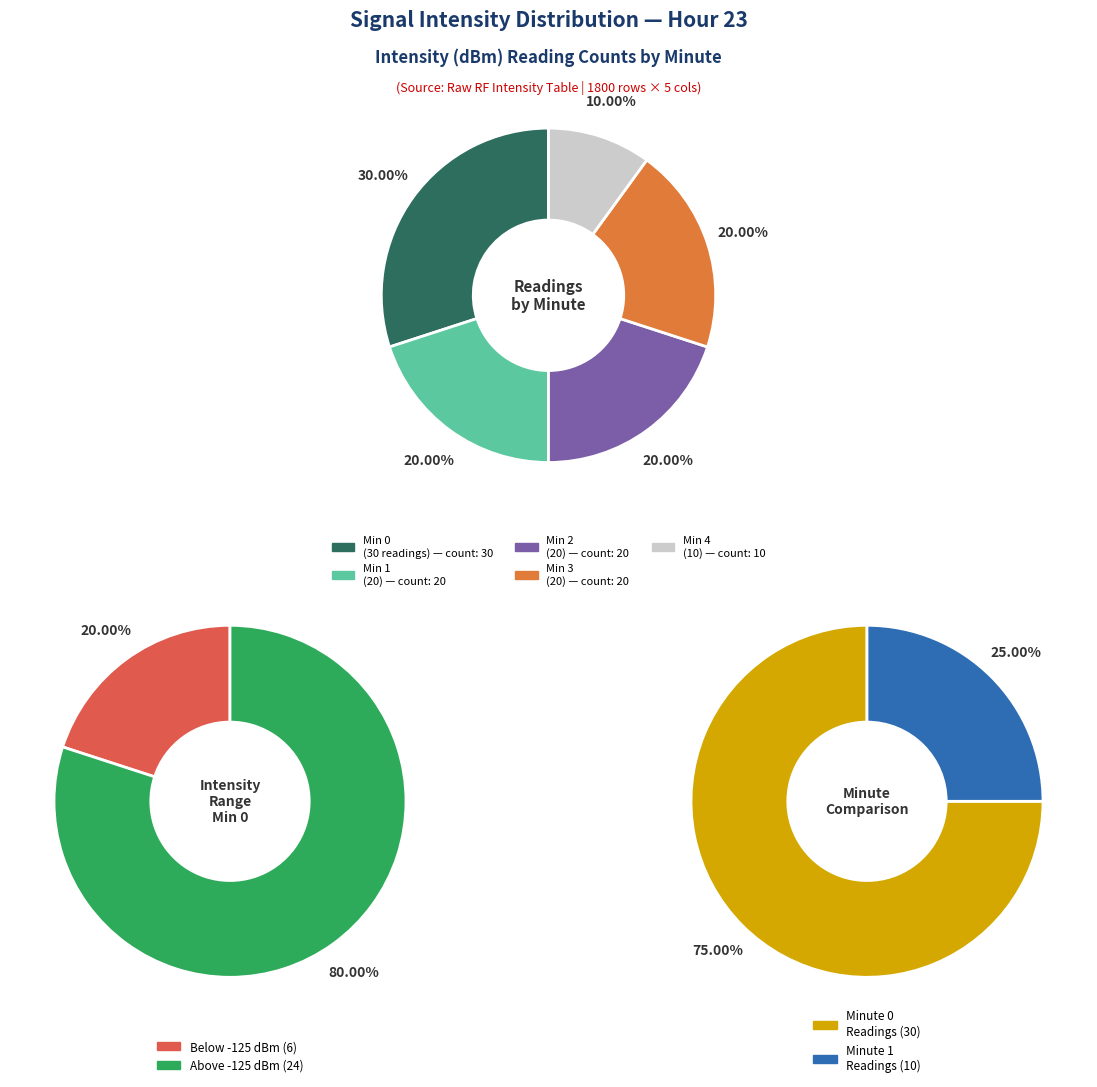

To the nearest percent, what is the average slice percentage?

20%